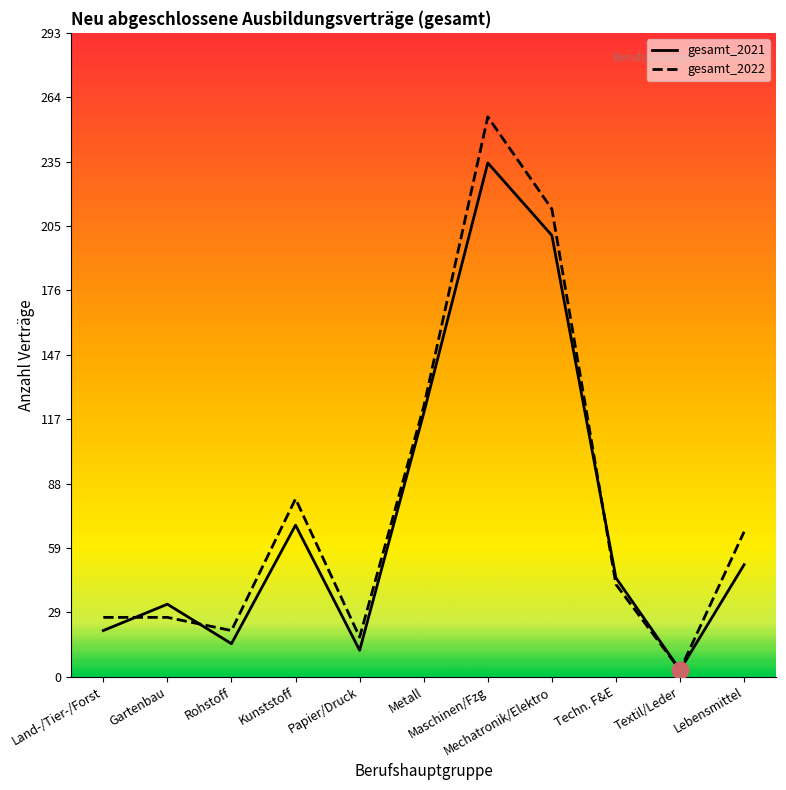

Is the value of gesamt_2022 at Papier/Druck greater than the value of gesamt_2021 at Techn. F&E?

No